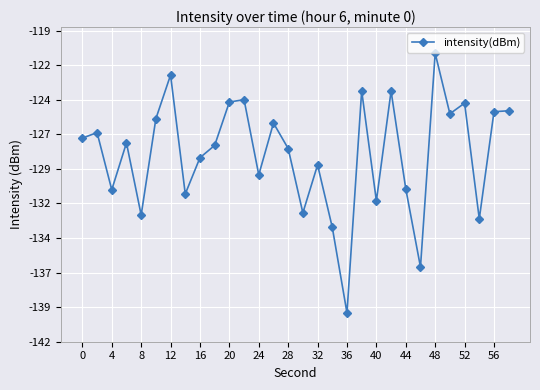

Does the chart have visible grid lines?

Yes